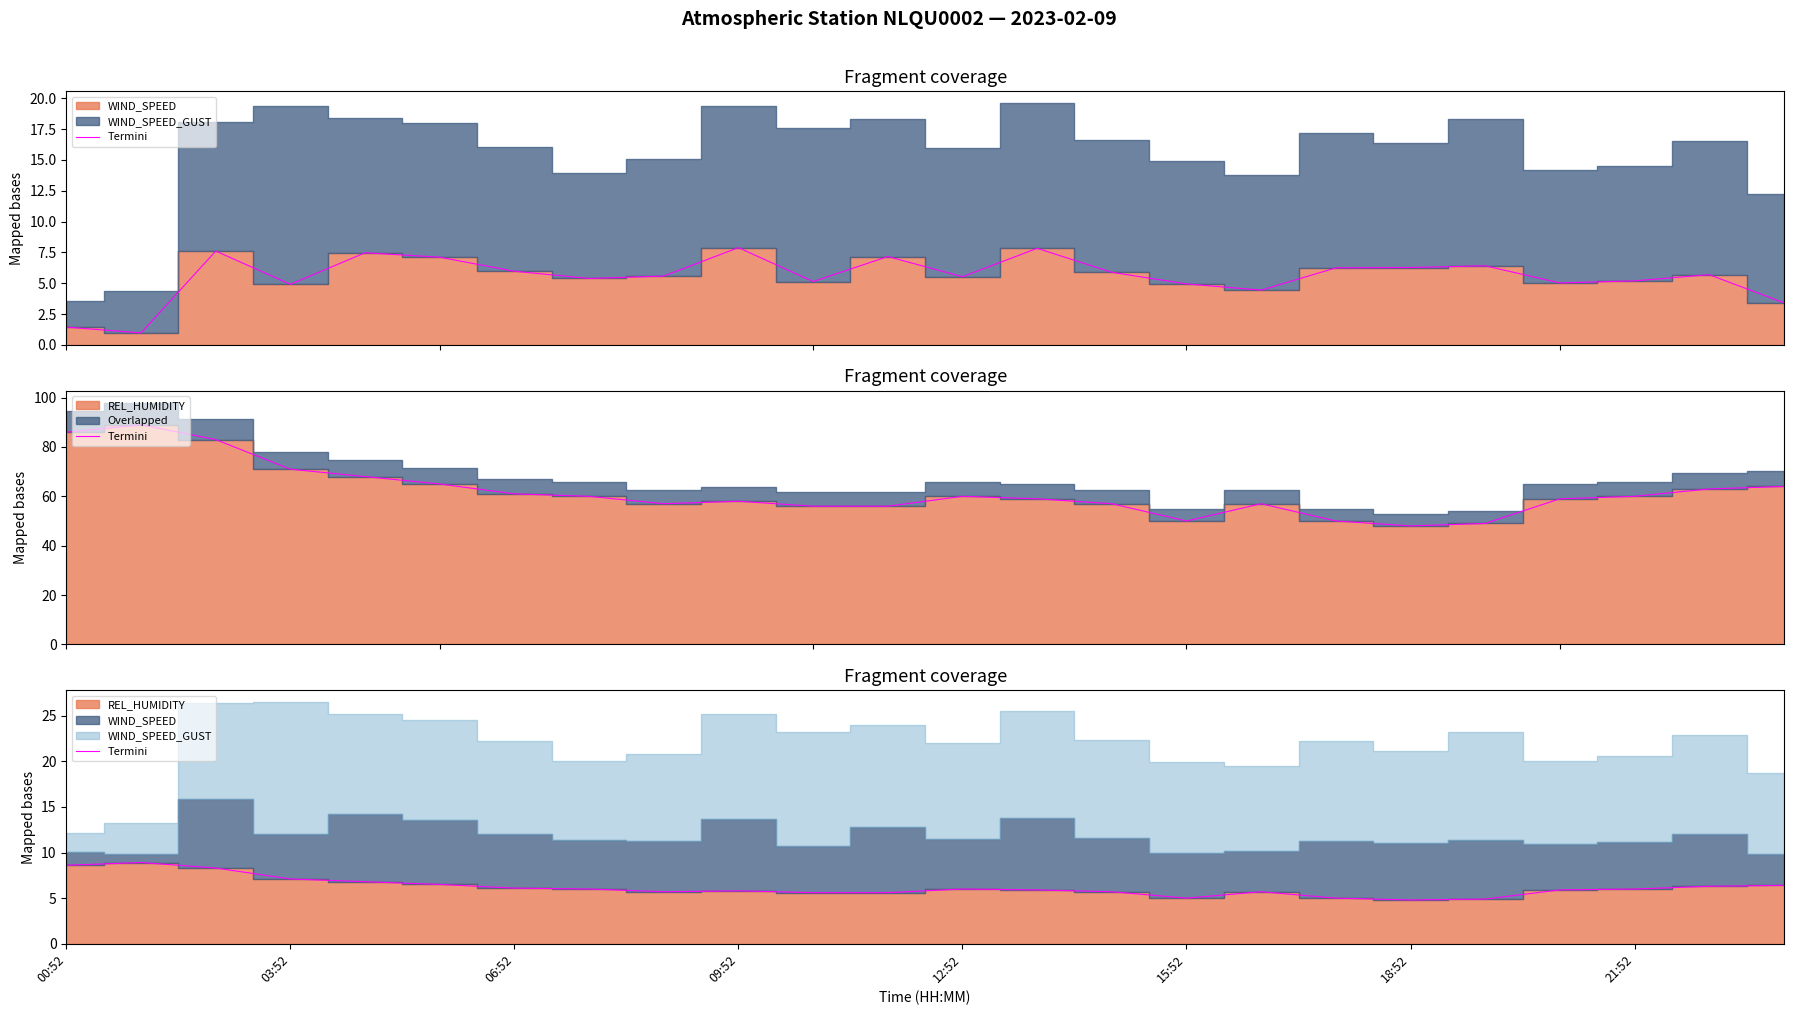

How many points are lower than both their immediate neighbors (excluding endpoints)?

3